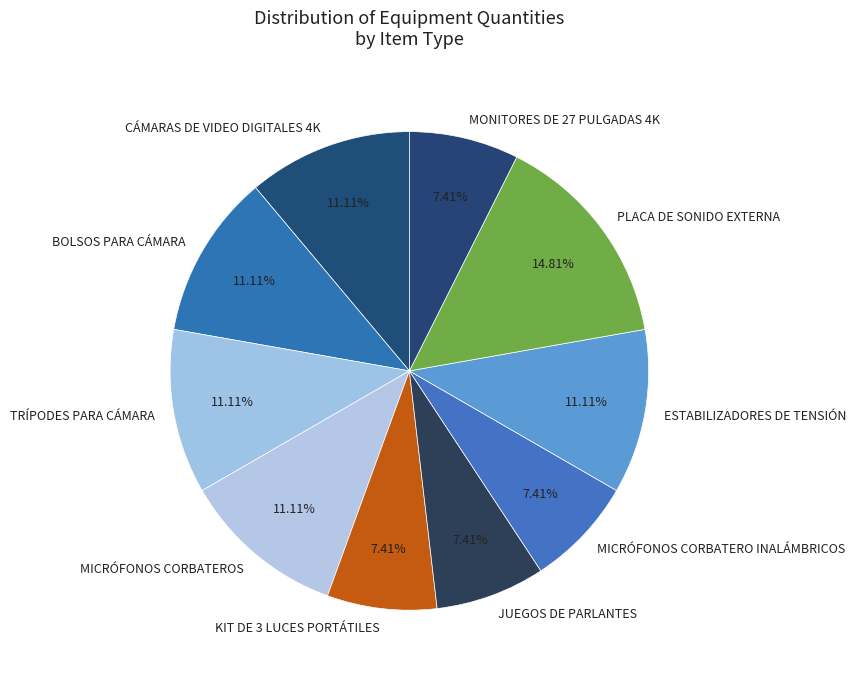

What percentage is the PLACA DE SONIDO EXTERNA slice, to the nearest percent?

15%